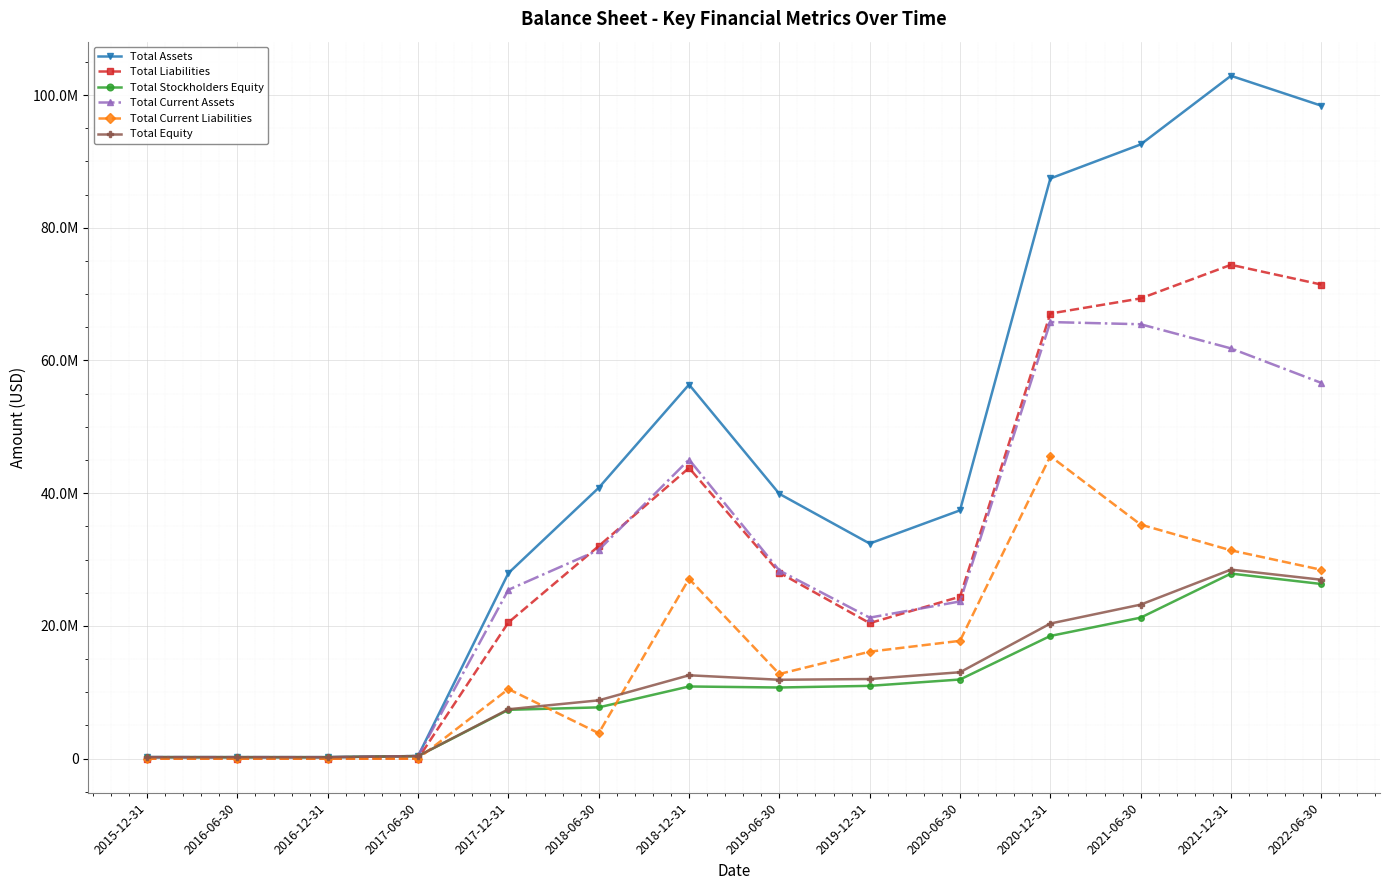

Rank the categories by Total Equity value from lowest to highest.

2016-12-31, 2016-06-30, 2015-12-31, 2017-06-30, 2017-12-31, 2018-06-30, 2019-06-30, 2019-12-31, 2018-12-31, 2020-06-30, 2020-12-31, 2021-06-30, 2022-06-30, 2021-12-31